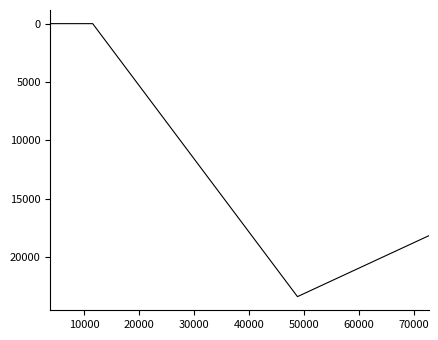

What is the greatest value displayed?

23375